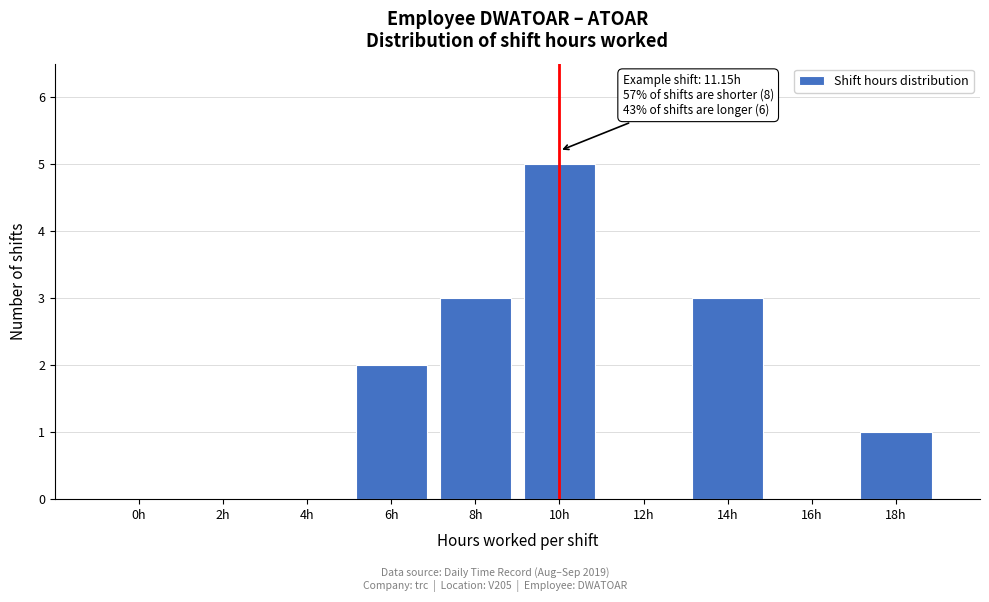

Reading left to right, extract all data points from this chart.

0h=0	2h=0	4h=0	6h=2	8h=3	10h=5	12h=0	14h=3	16h=0	18h=1